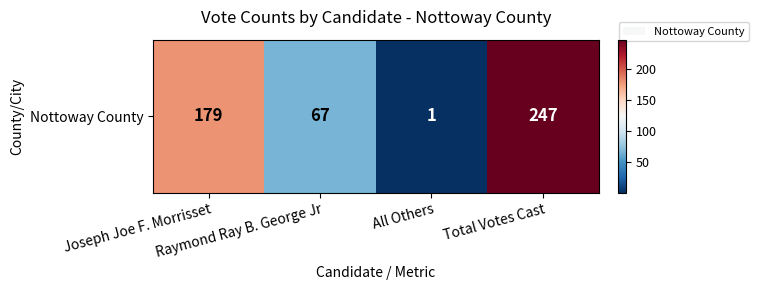

What is the difference between the values at All Others and Joseph Joe F. Morrisset?

178